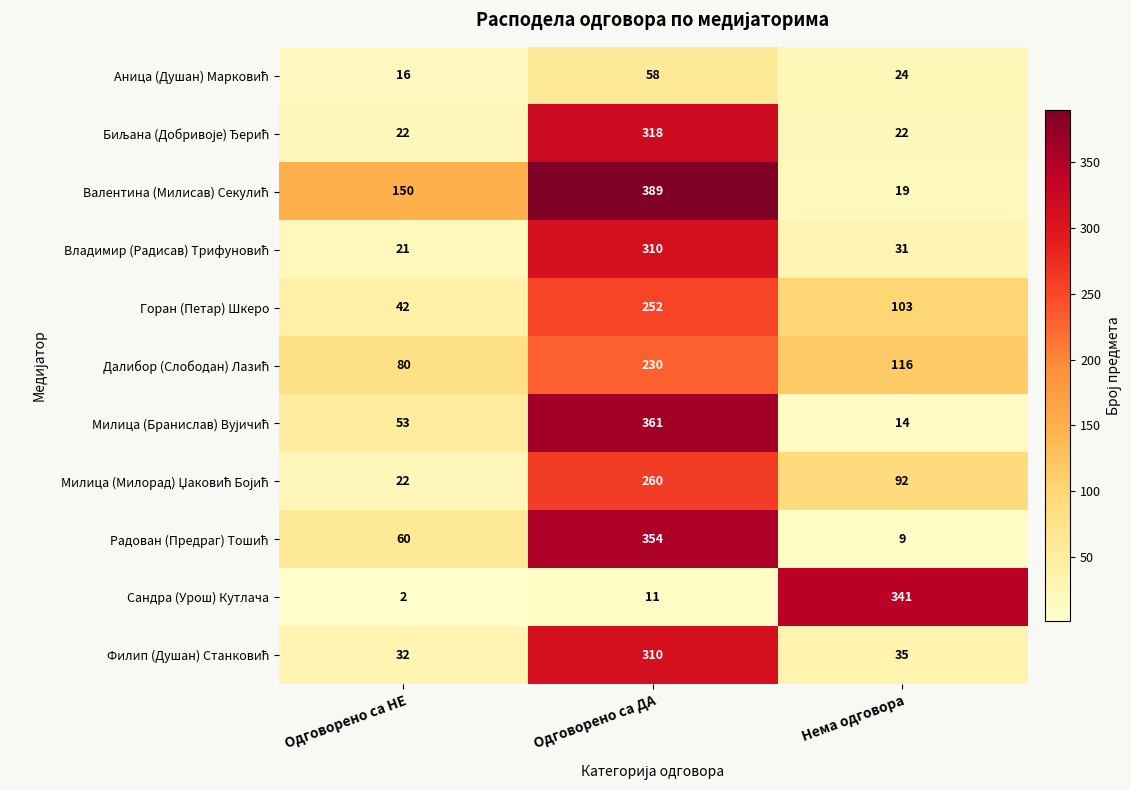

At which category is the sum across all series the highest?

Одговорено са ДА